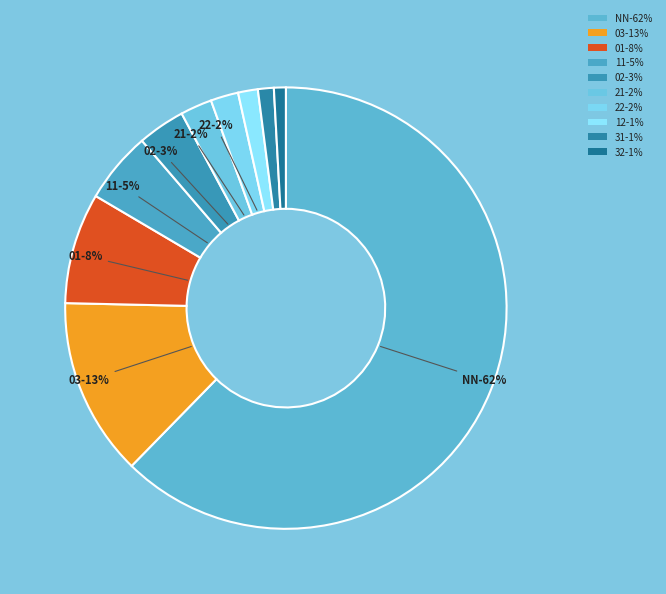

Does any single category account for the majority?

Yes